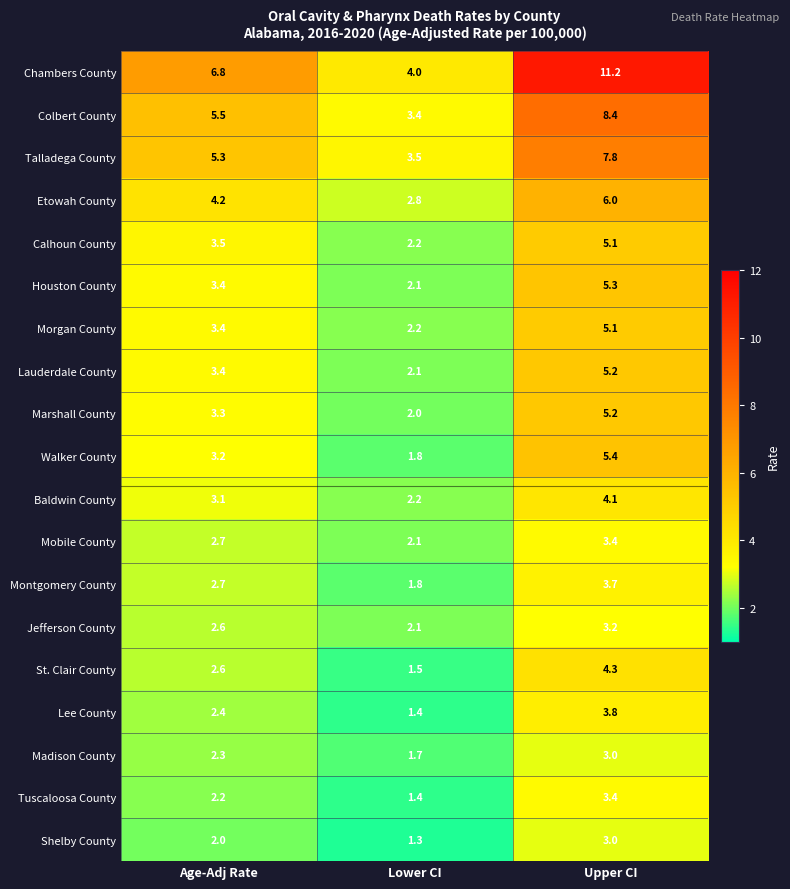

At which label does Lee County first exceed 2?

Age-Adj Rate